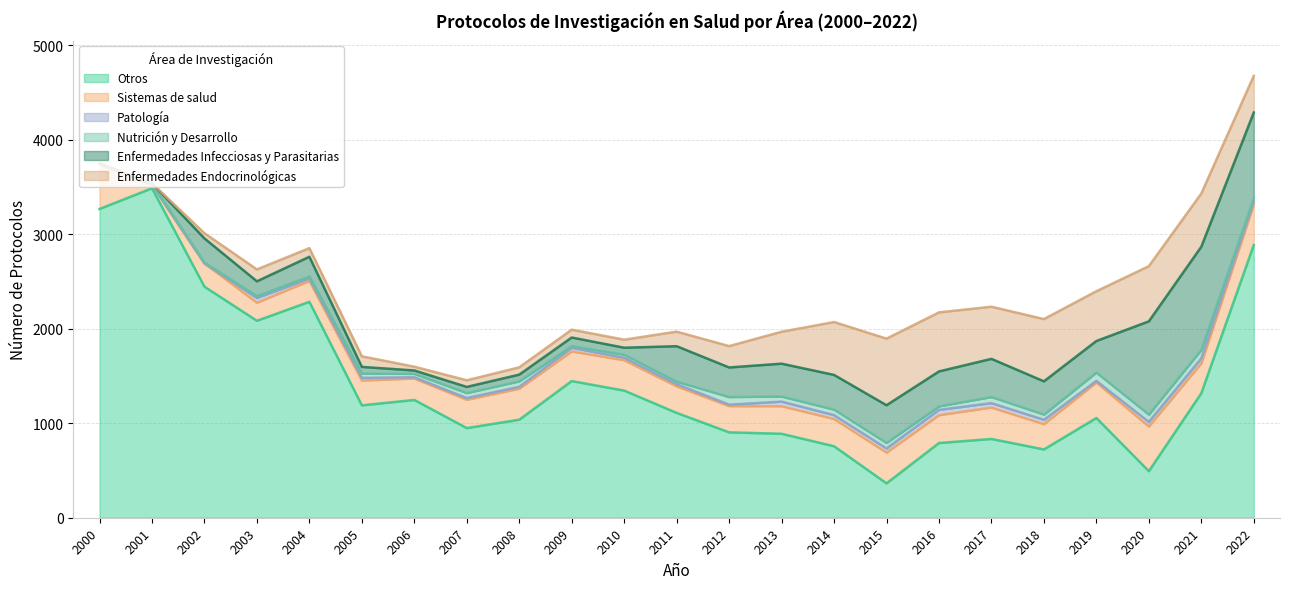

Where do Nutrición y Desarrollo and Enfermedades Infecciosas y Parasitarias first cross each other?

2001 and 2002